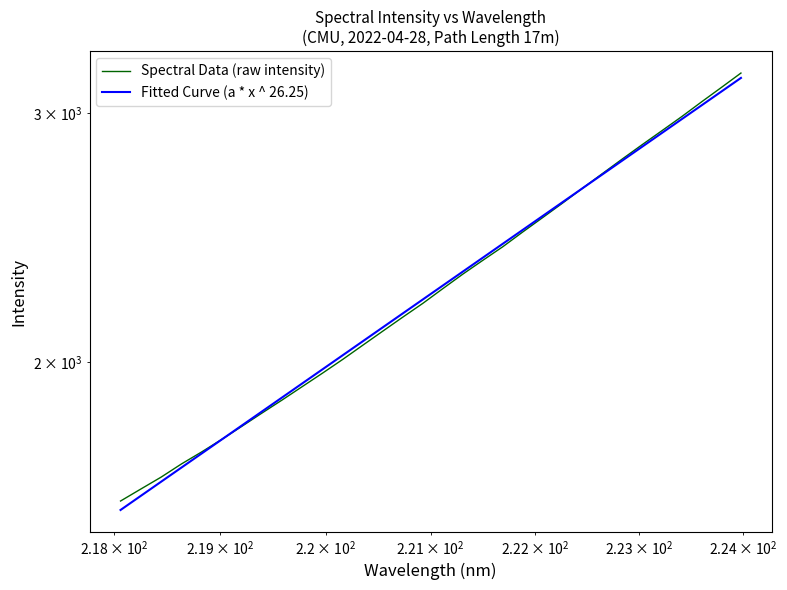

How many times do Spectral Data (raw intensity) and Fitted Curve (a * x ^ 26.25) cross each other?

2